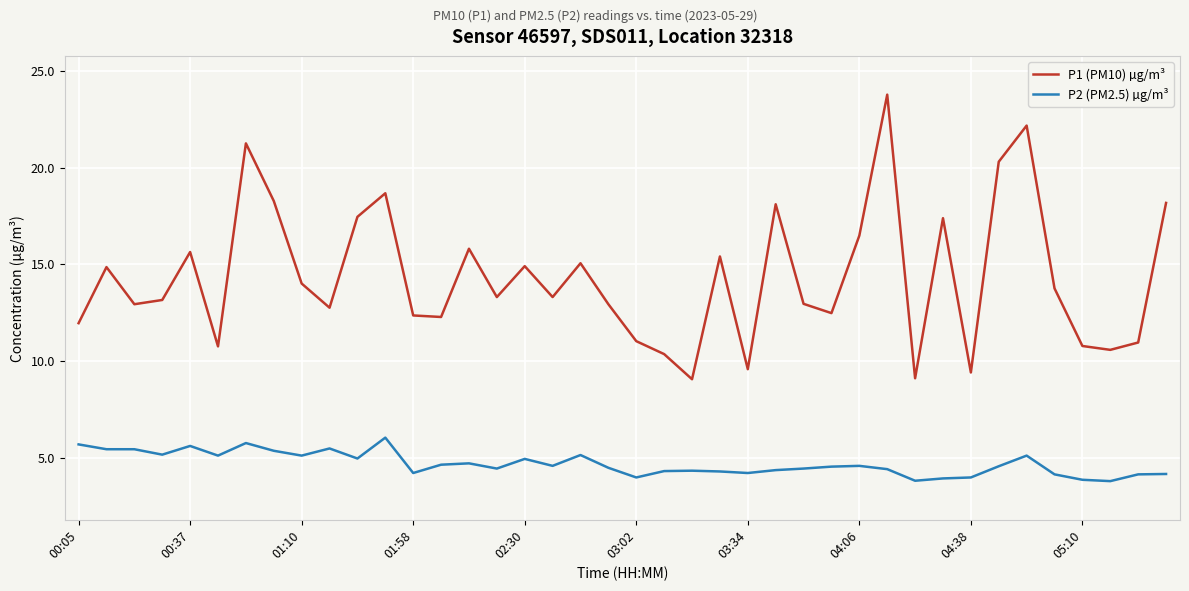

True or false: P2 (PM2.5) µg/m³ and P1 (PM10) µg/m³ cross at least once.

False